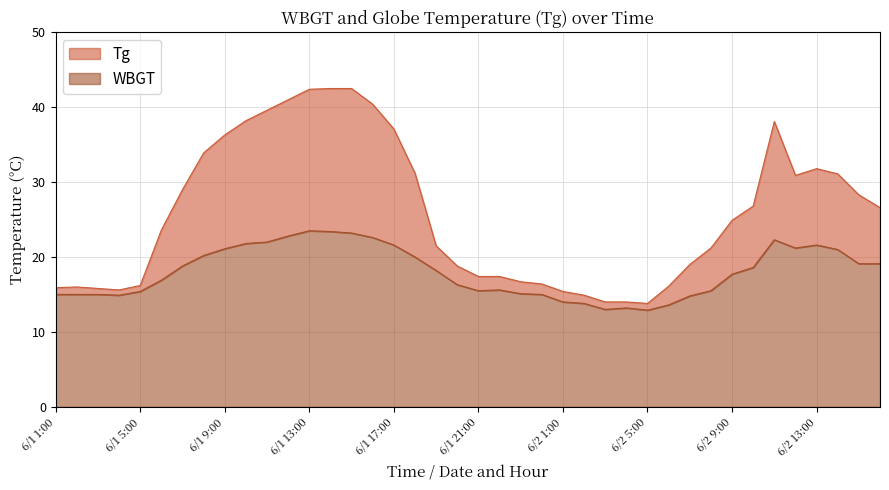

What is the maximum value for WBGT?

23.5